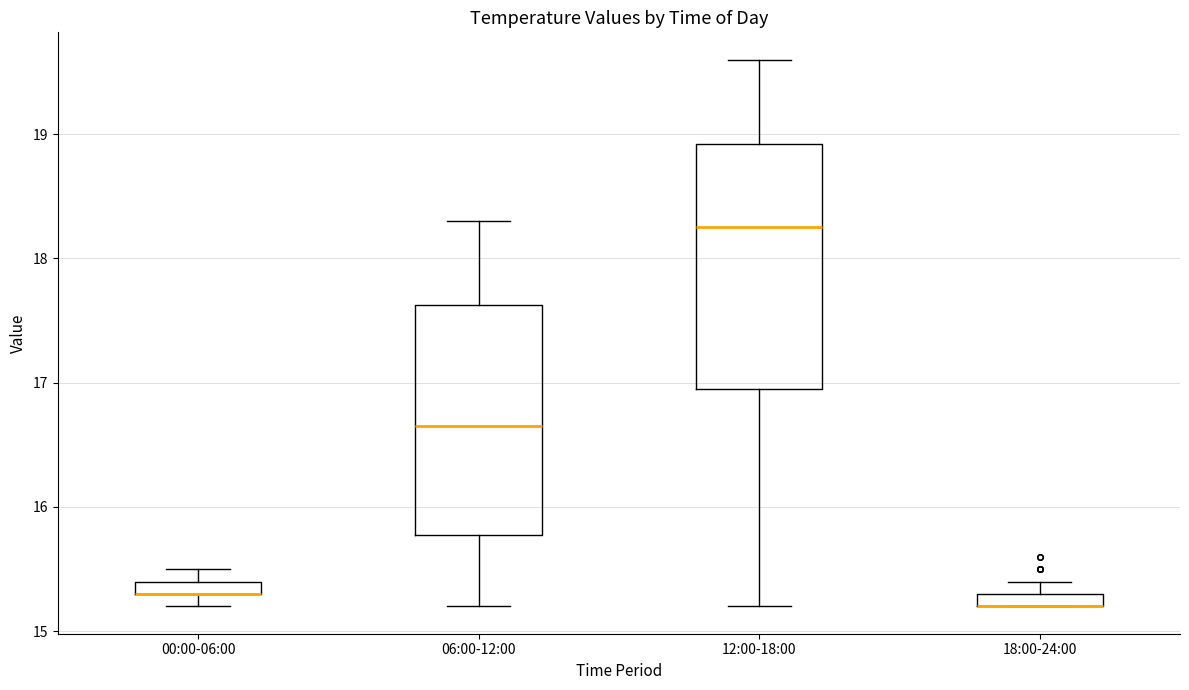

Which box is the tallest, from its lower edge to its upper edge?

12:00-18:00